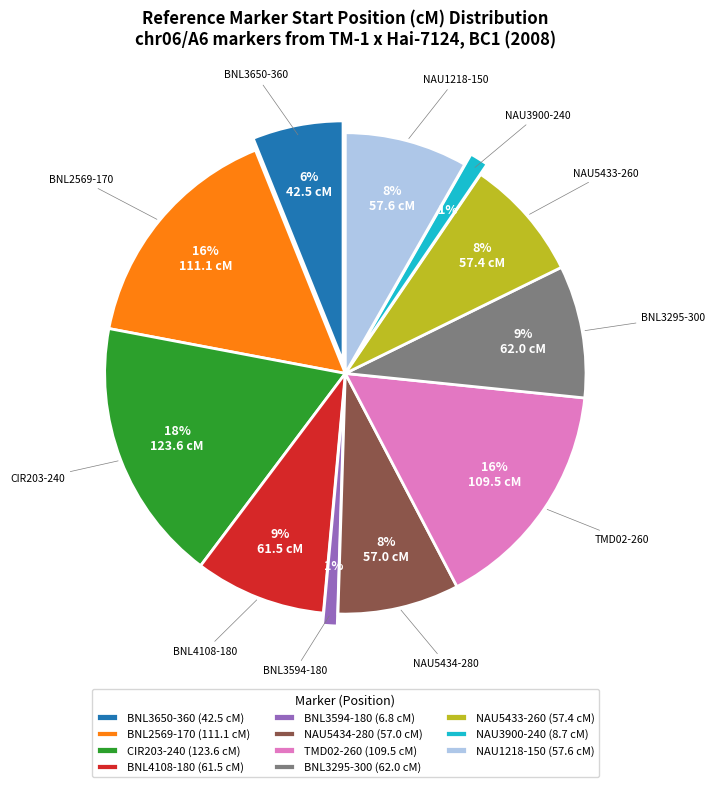

The BNL2569-170 slice represents 16% of the pie. True or false?

True